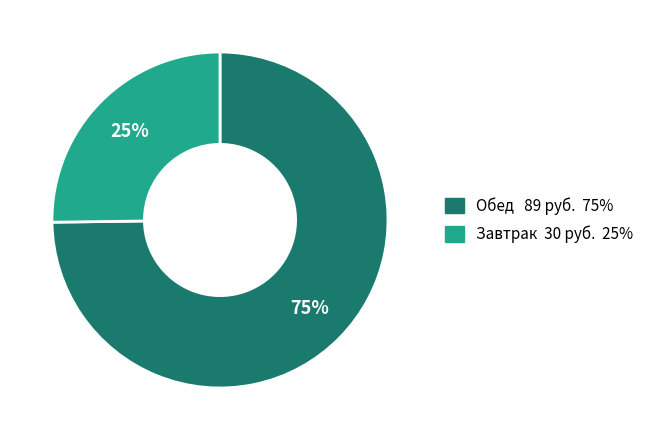

To the nearest percent, what is the difference between the largest and smallest slice percentages?

50%